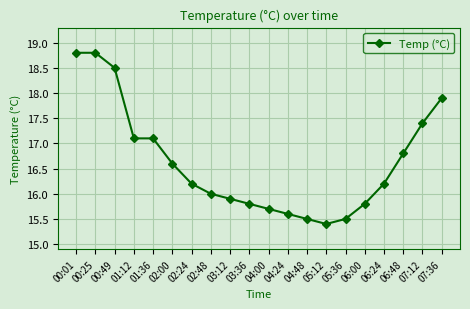

What is the difference between the second highest and minimum values?

3.4